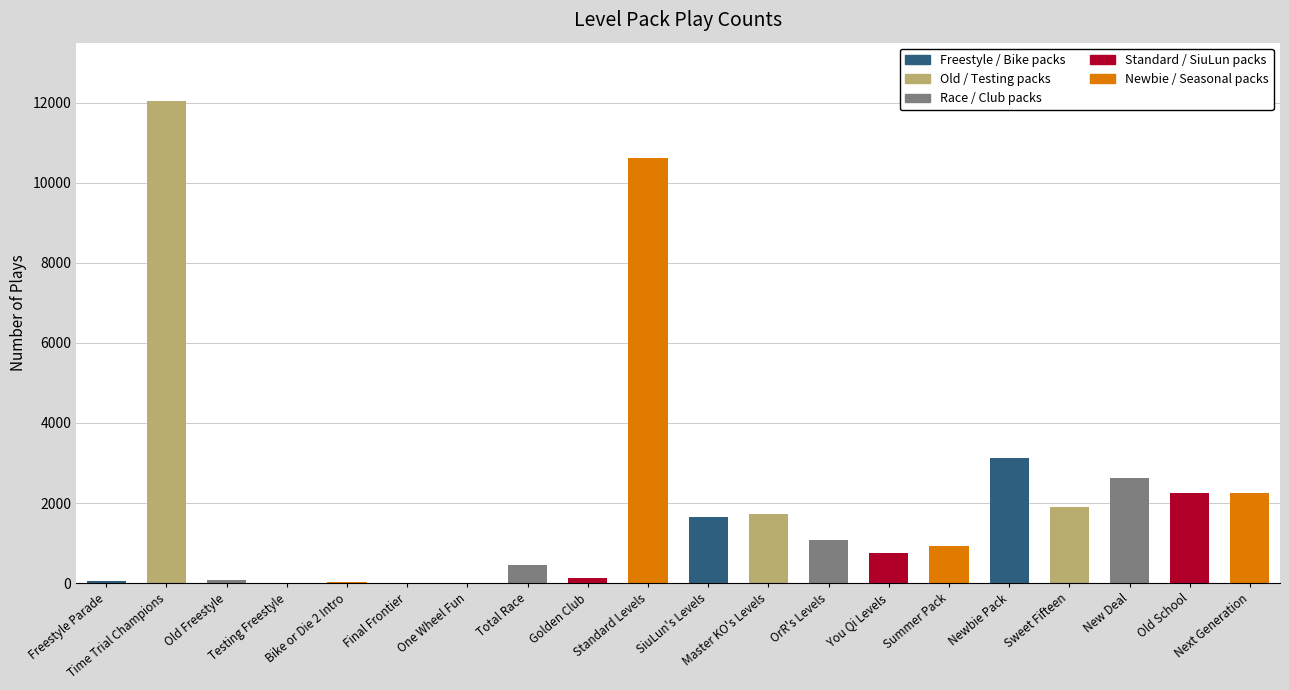

The value at You Qi Levels is 744. True or false?

True